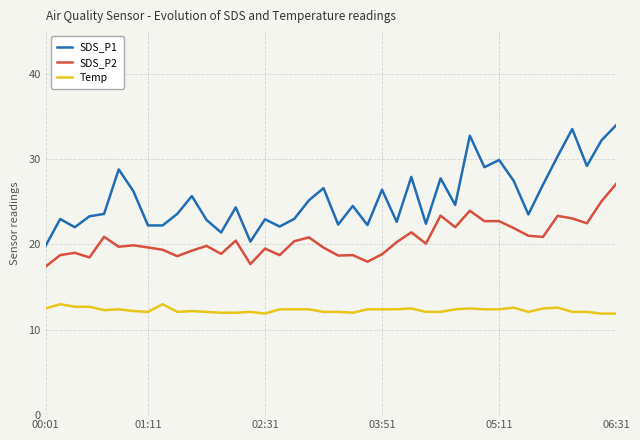

List the series in order of their overall mean, highest first.

SDS_P1, SDS_P2, Temp